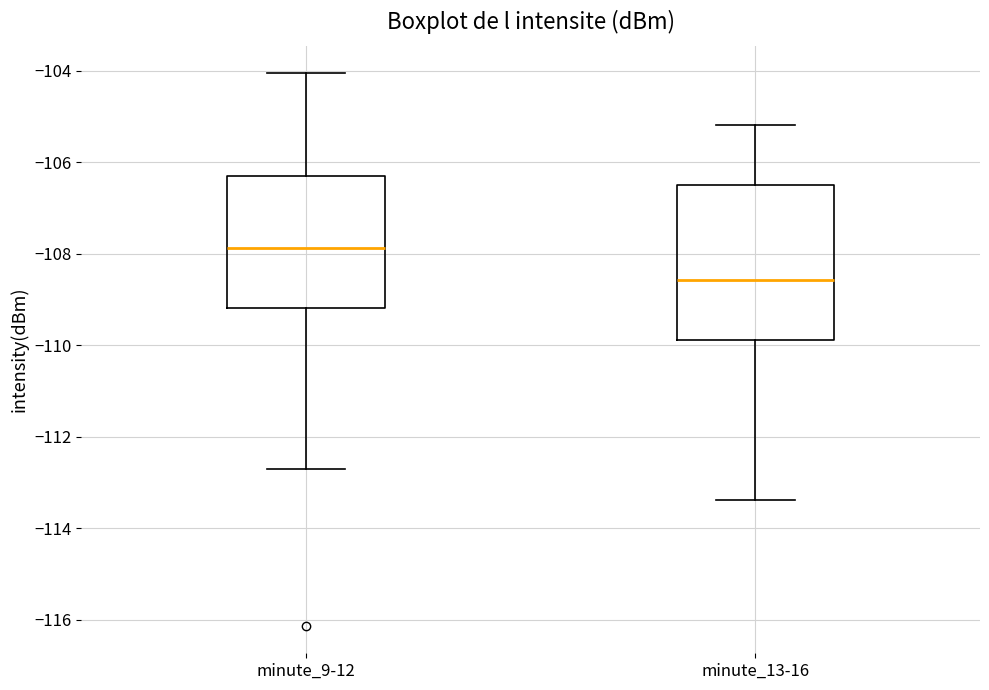

Which box is the tallest, from its lower edge to its upper edge?

minute_13-16